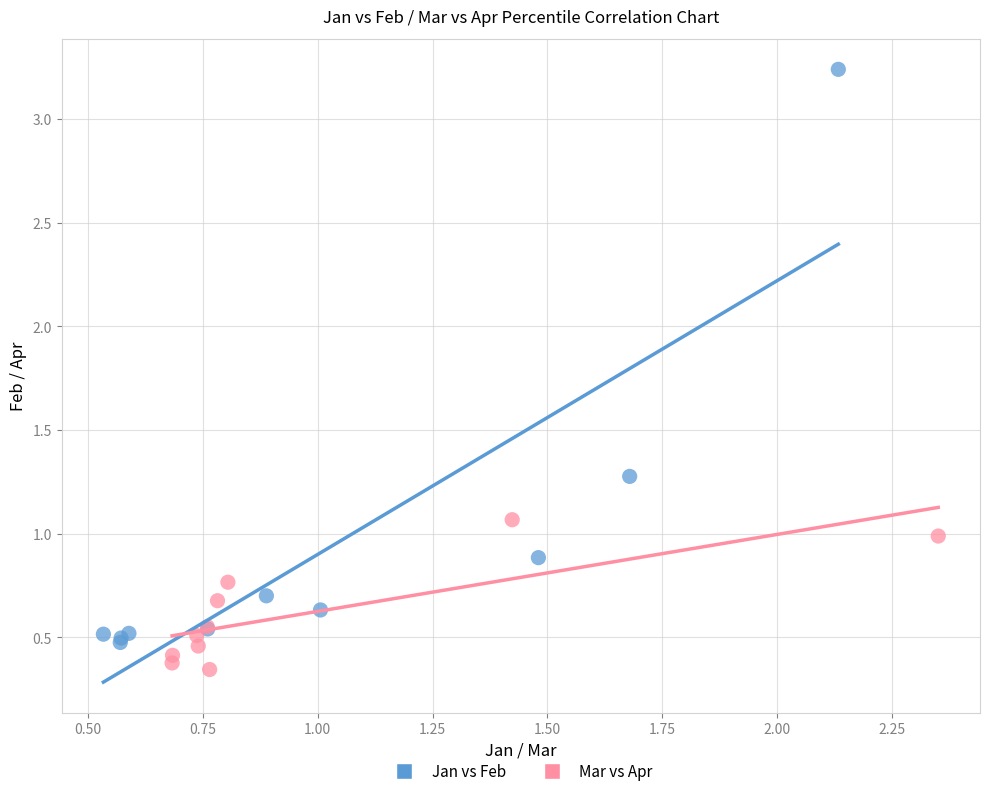

Which series reaches the minimum Y coordinate?

Mar vs Apr